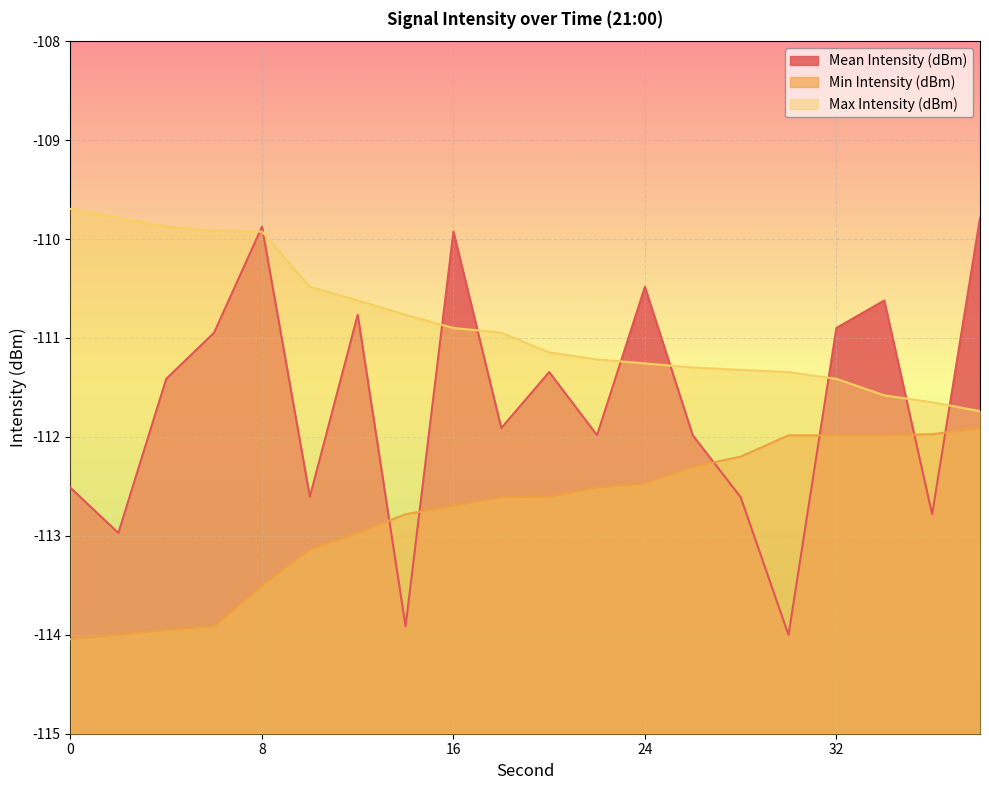

True or false: Mean Intensity (dBm) has a value of -111.9 at 18.

True